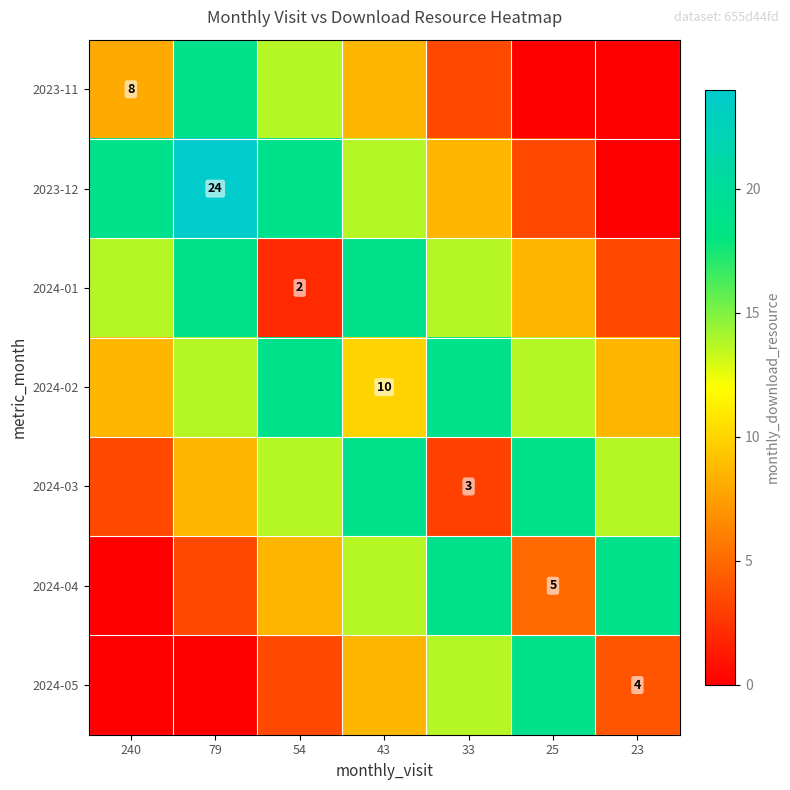

How many positive values does the 2023-12 series have?

6